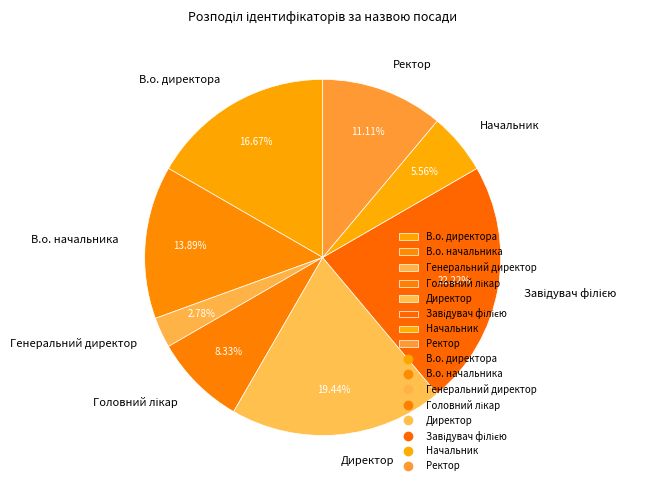

Count the number of slices in the pie.

8